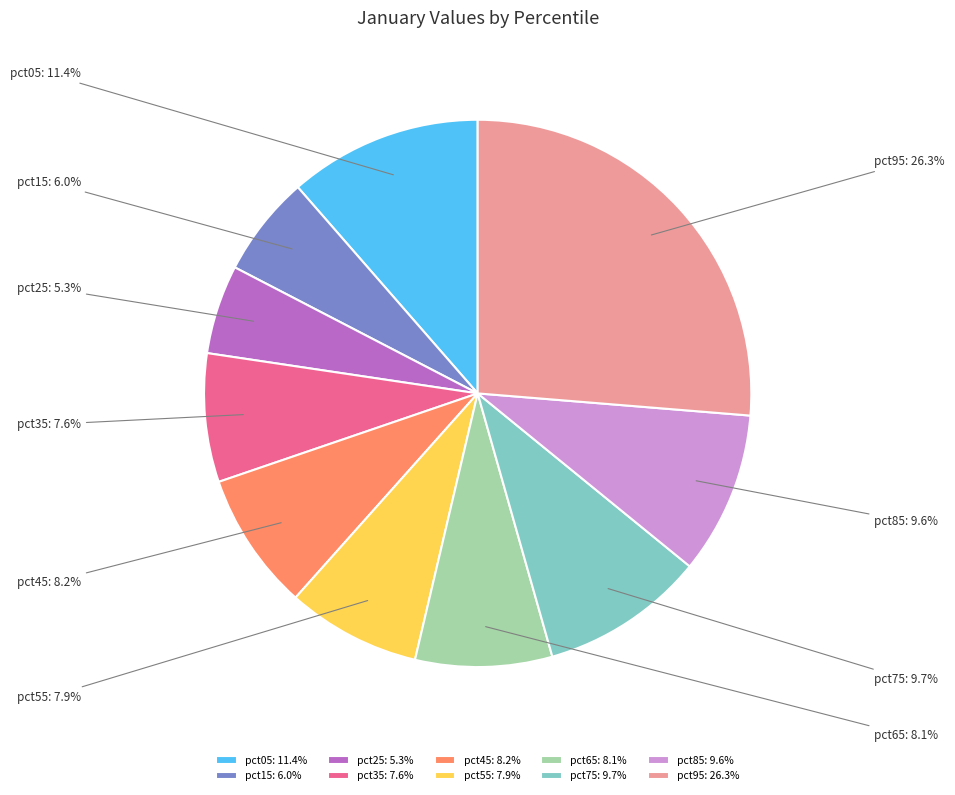

Does pct05 account for over 50% of the chart?

No